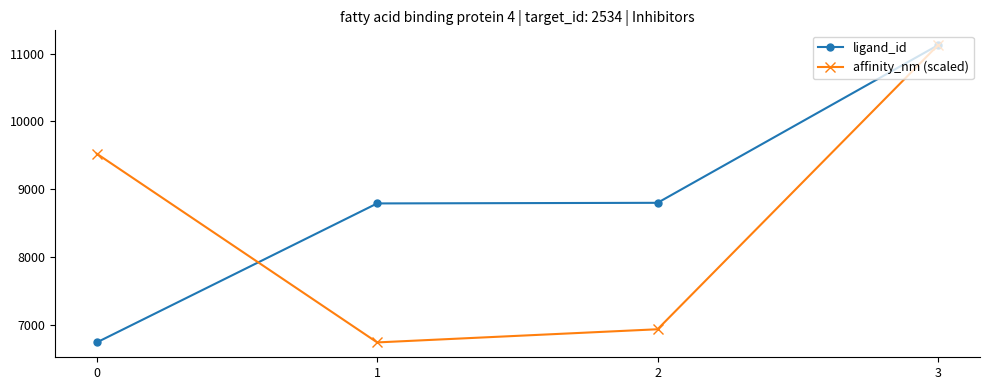

What is the greatest value displayed?

11124.0